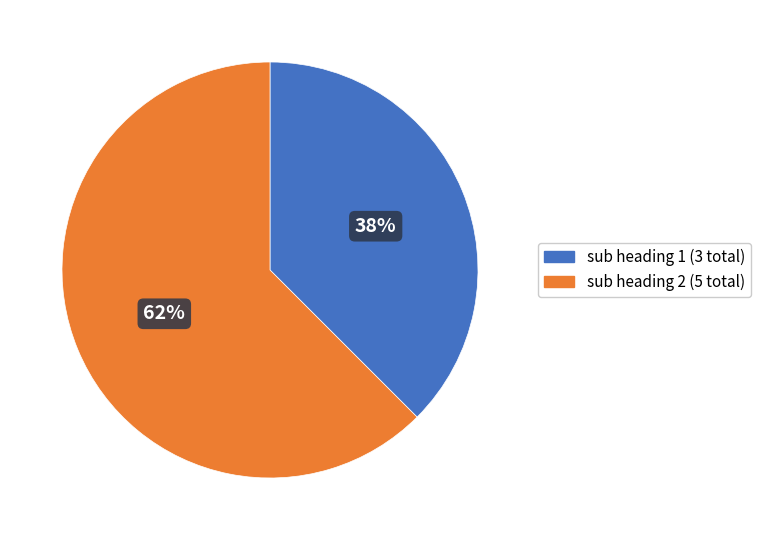

Rank the categories by value from lowest to highest.

sub heading 1 (3 total), sub heading 2 (5 total)